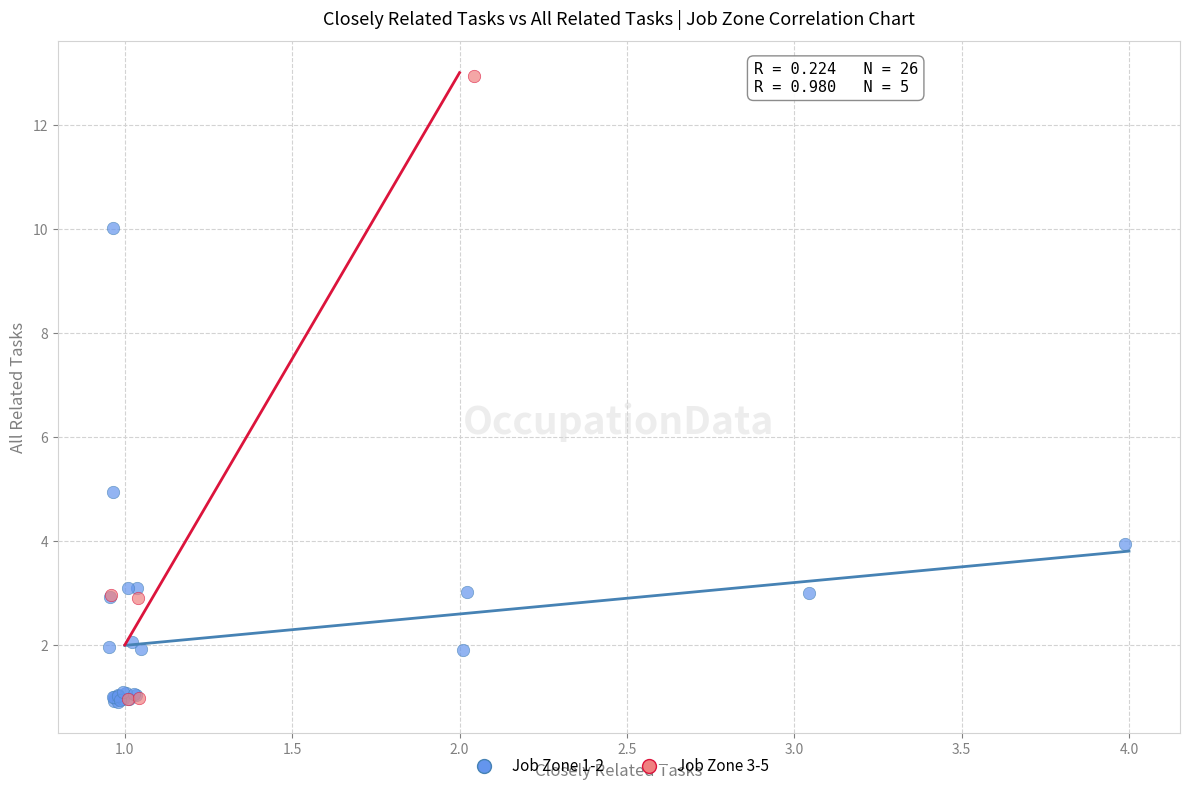

Which series contains the highest Y value?

Job Zone 3-5